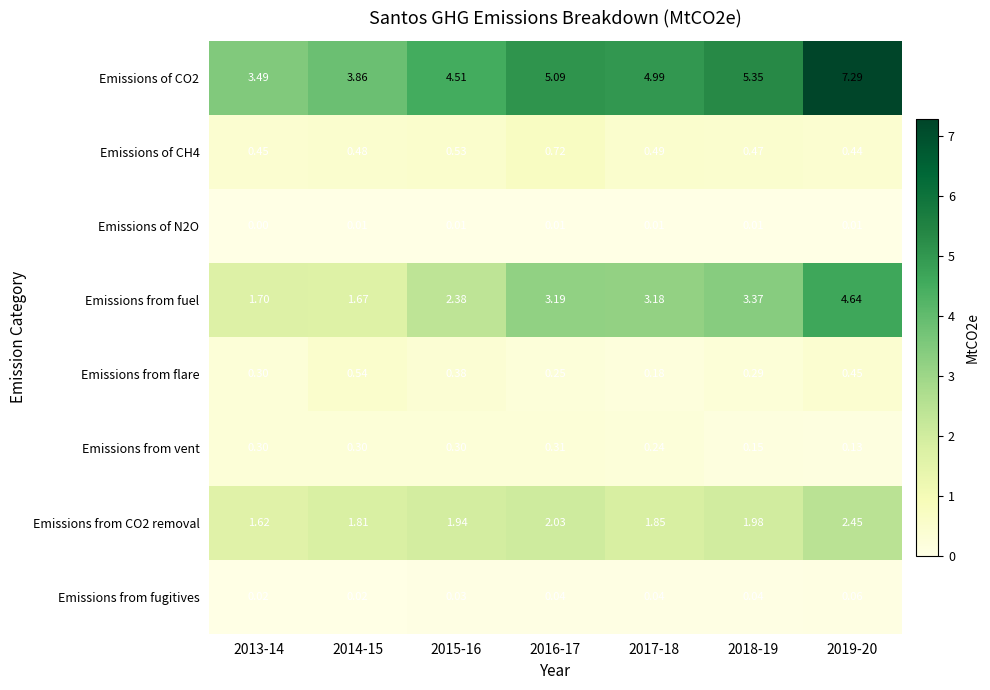

How many categories are shown in the chart?

7